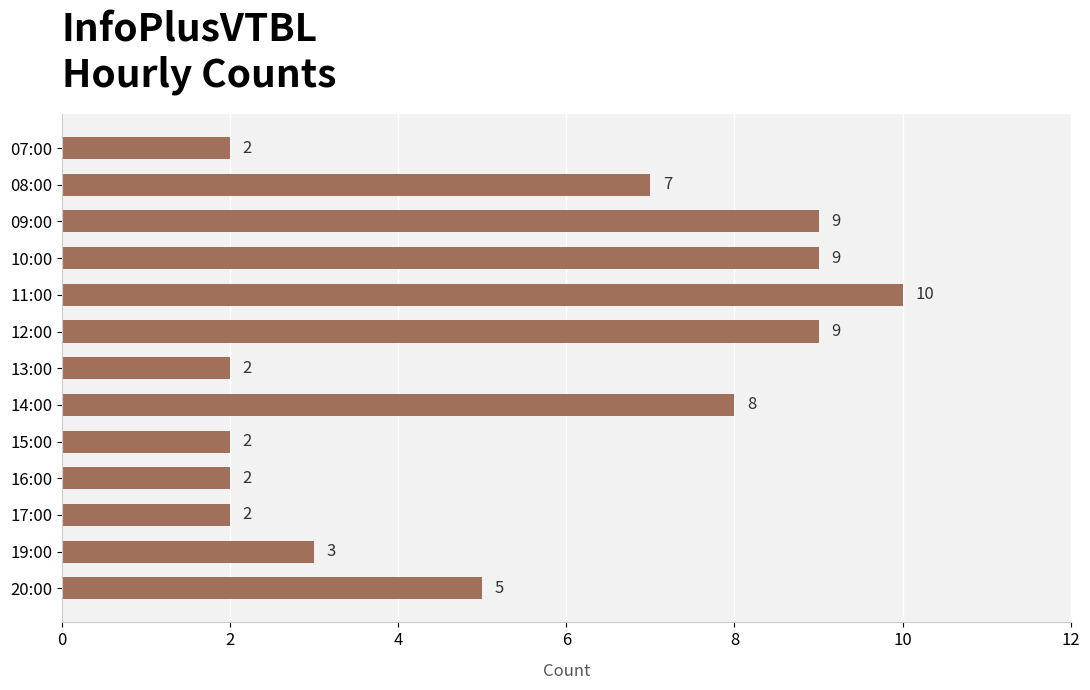

Approximately how many times larger is the value at 14:00 compared to 15:00?

4.0